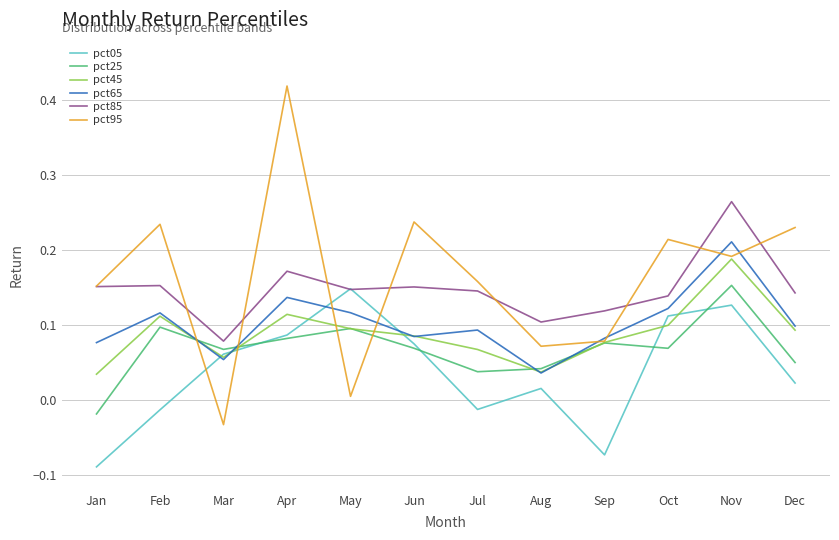

Which series has the largest total across all categories?

pct95